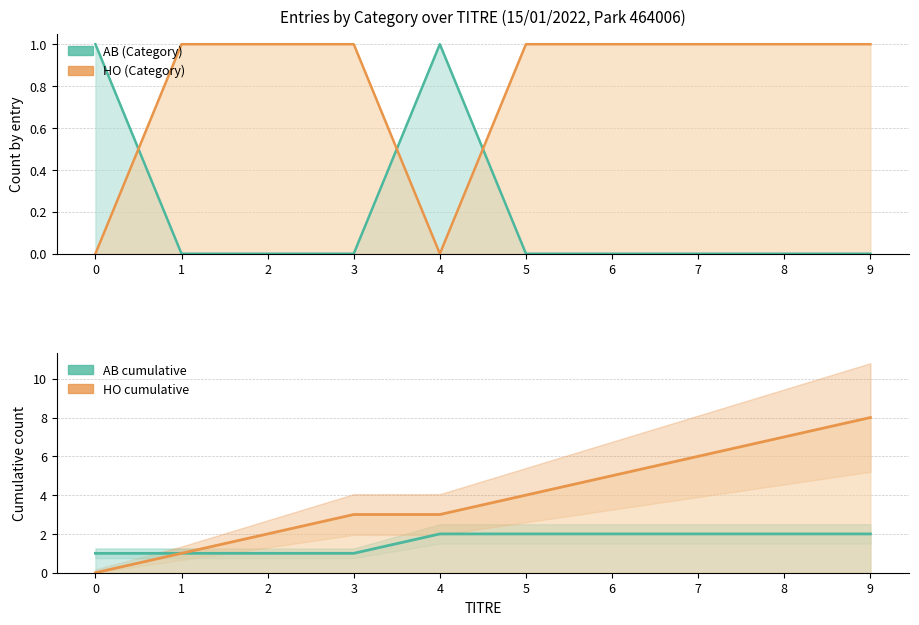

At which category does HO entries reach its first local valley?

4